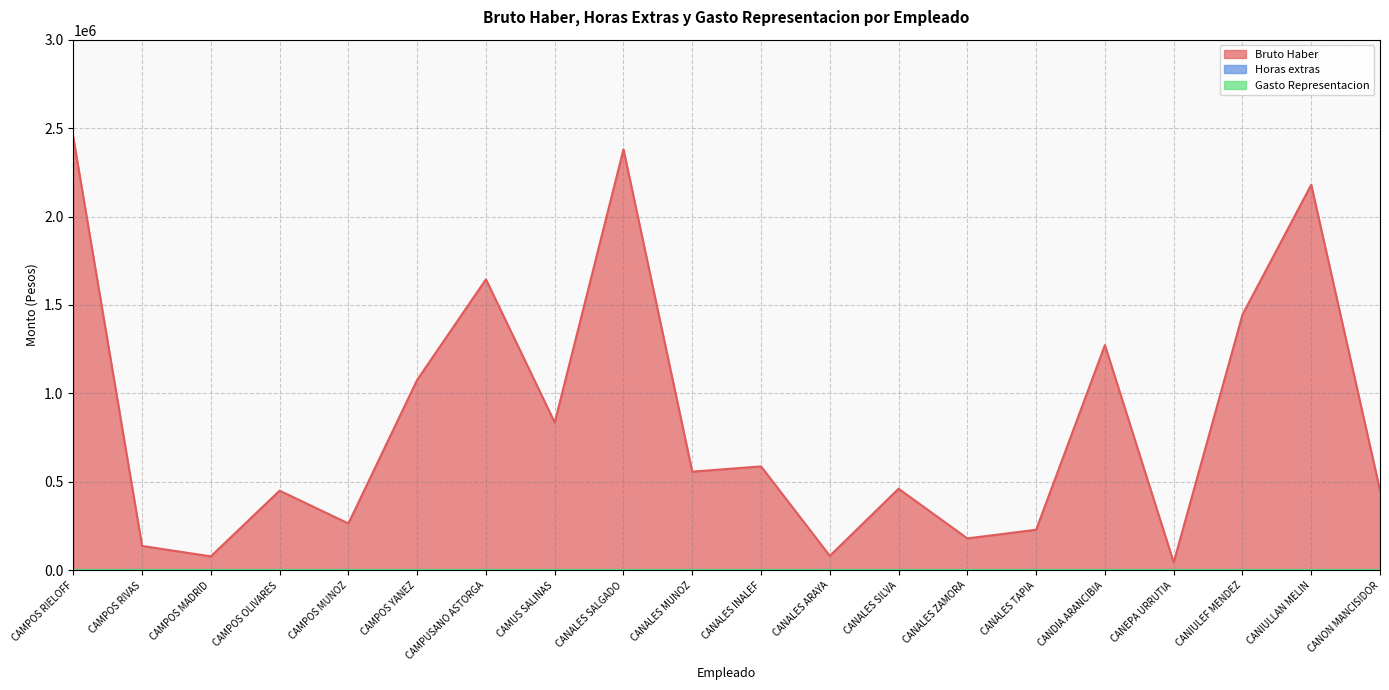

How many lines are shown in the chart?

3